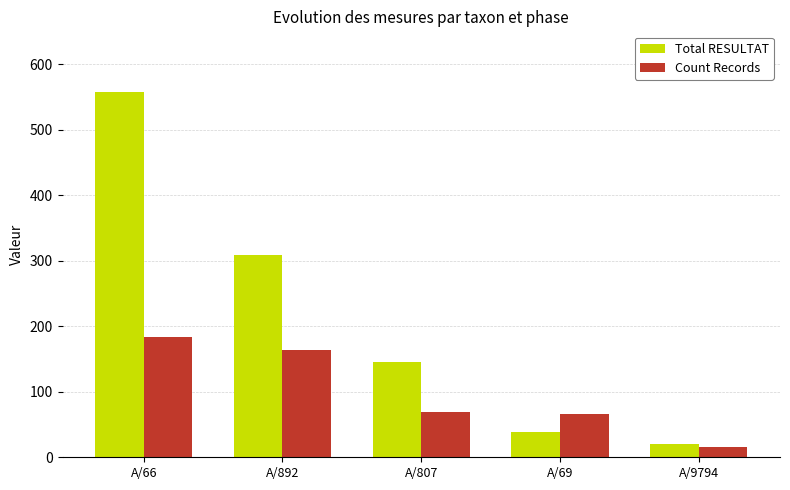

Where is Count Records nearest to the value 99?

A/807